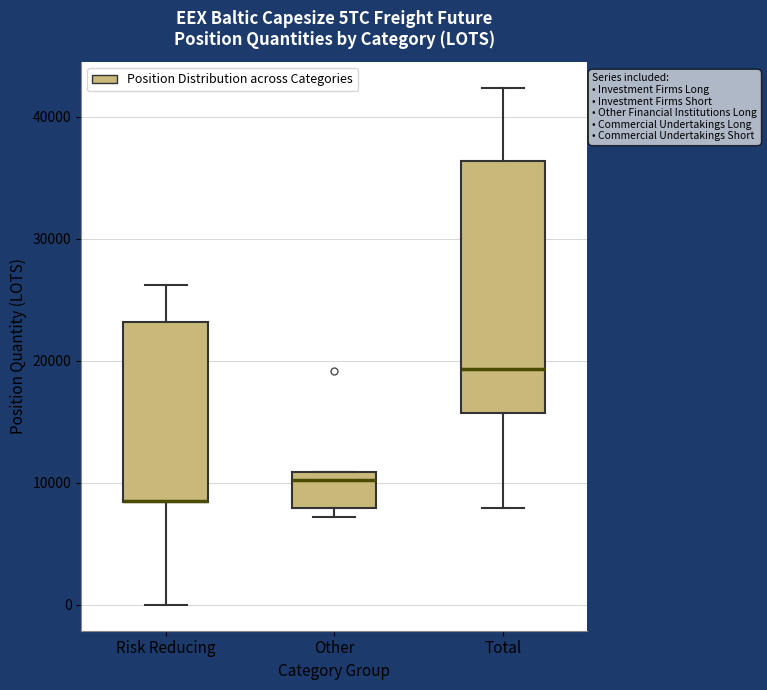

Reading left to right, transcribe this box plot: for each box, give where its median line is, the range the box spans, and where its two whiskers end, as read against the y-axis. The values are not printed on the chart, so give them approximately, as read against the axis.

Risk Reducing: median 9000 (drawn on the box's lower edge), box 8000 to 23000, whiskers 0 to 26000
Other: median 10000, box 8000 to 11000, whiskers 7000 to 11000
Total: median 19000, box 16000 to 36000, whiskers 8000 to 42000